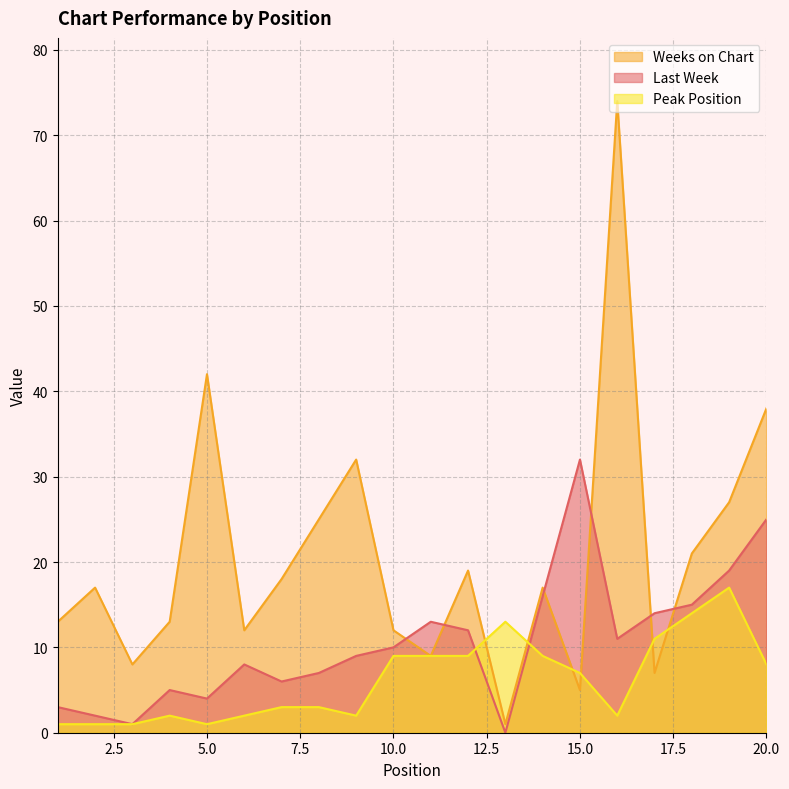

Which series ends up on top after the final intersection of Last Week and Weeks on Chart?

Weeks on Chart